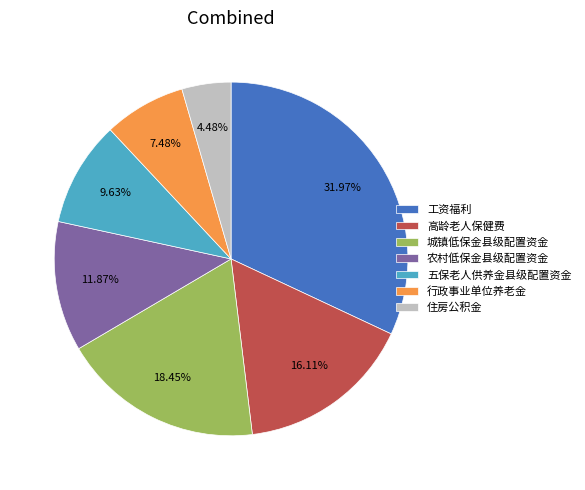

Combined, what portion of the pie is 农村低保金县级配置资金 and 高龄老人保健费?

28.0%